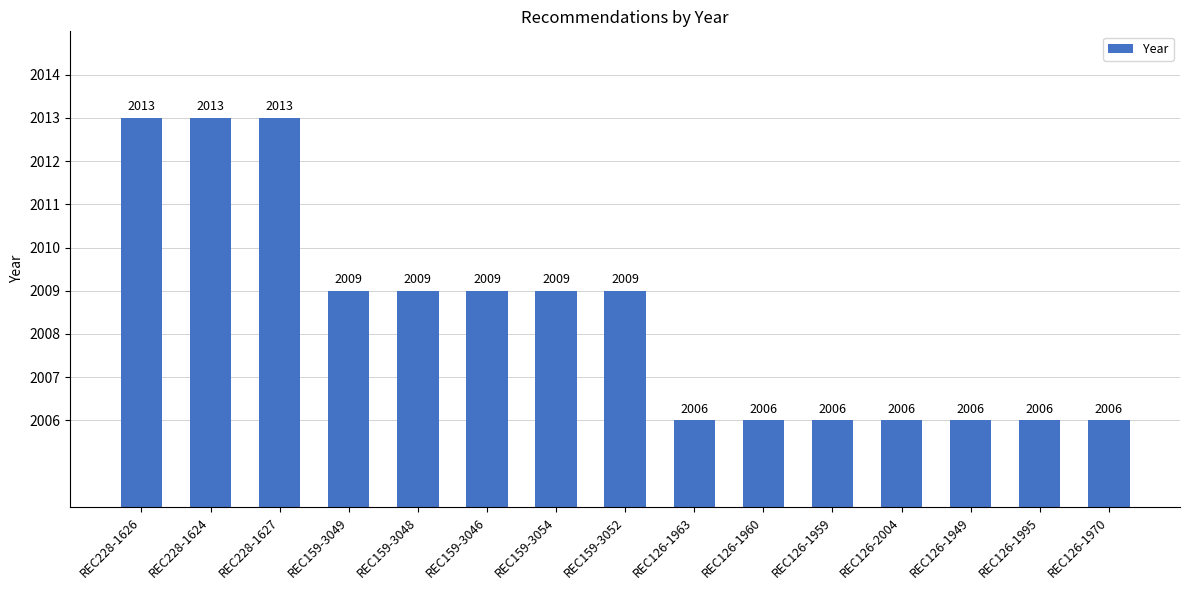

What is the sum of all values?

30126